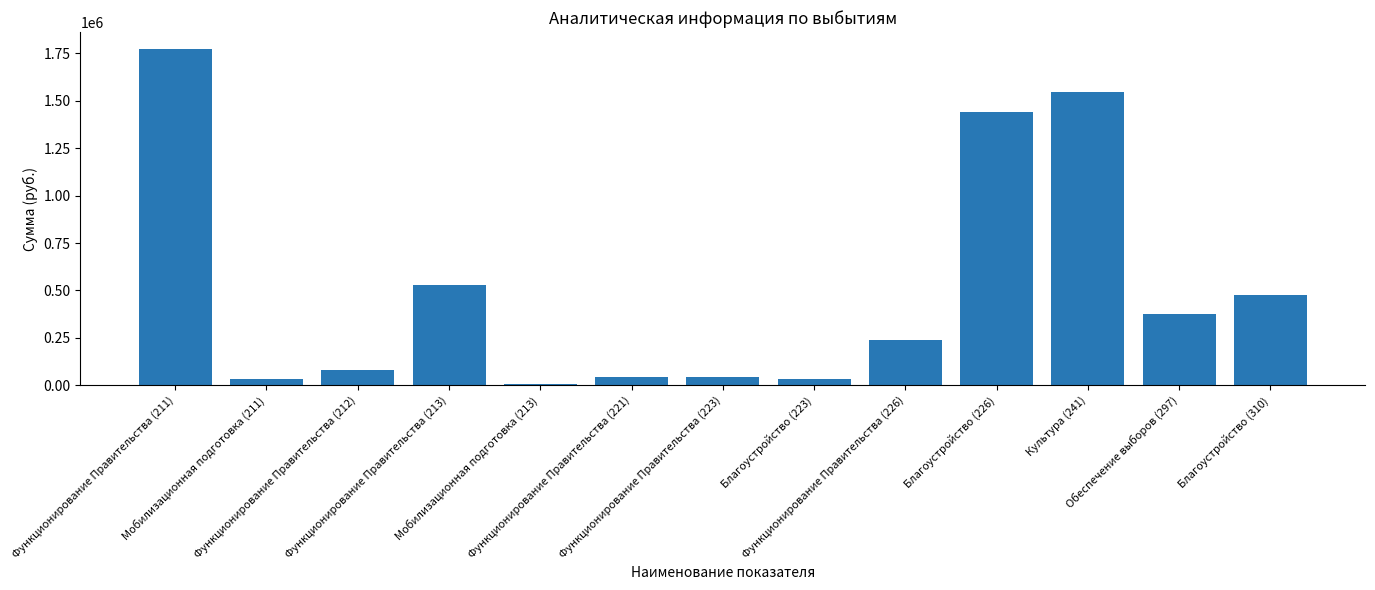

What is the average value?

509789.2